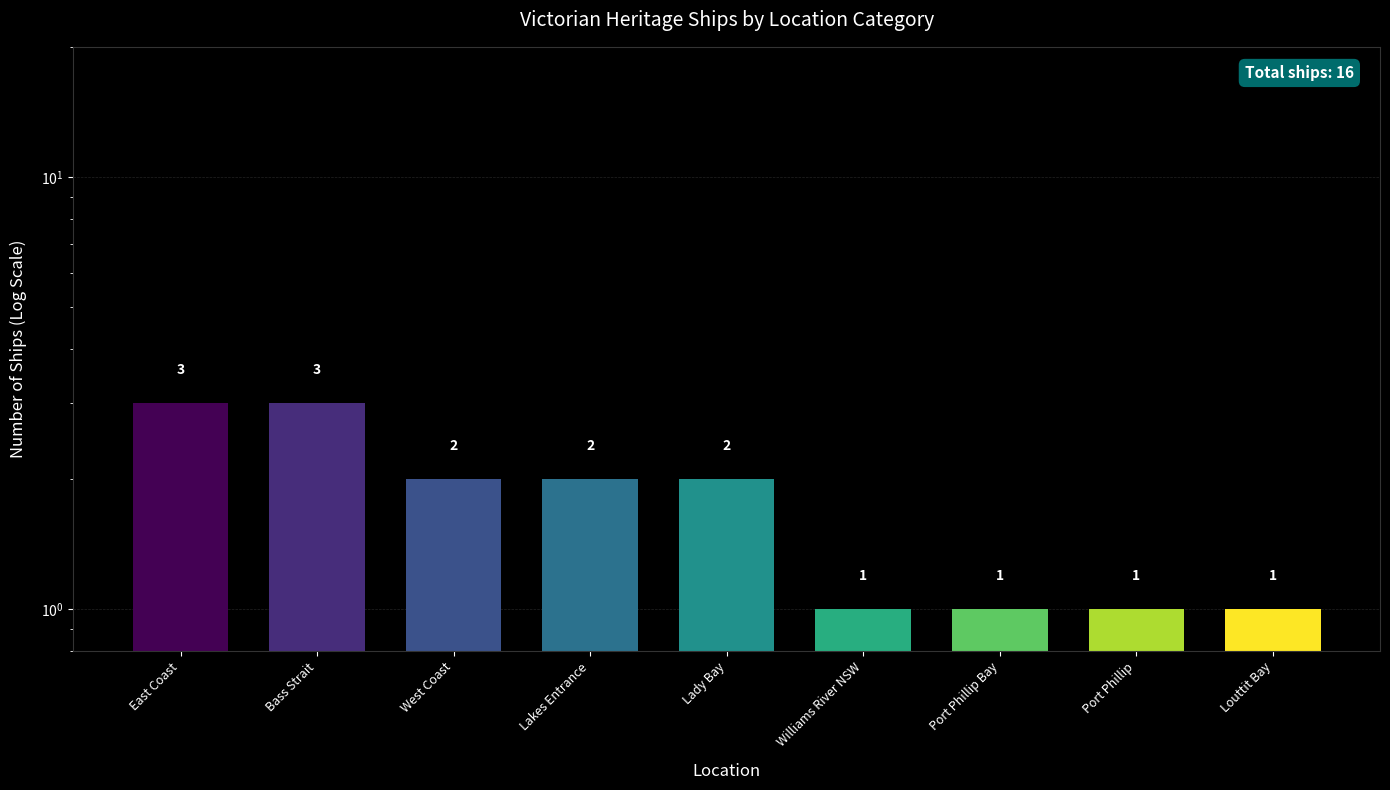

Is it true that the value at Port Phillip is 1?

True